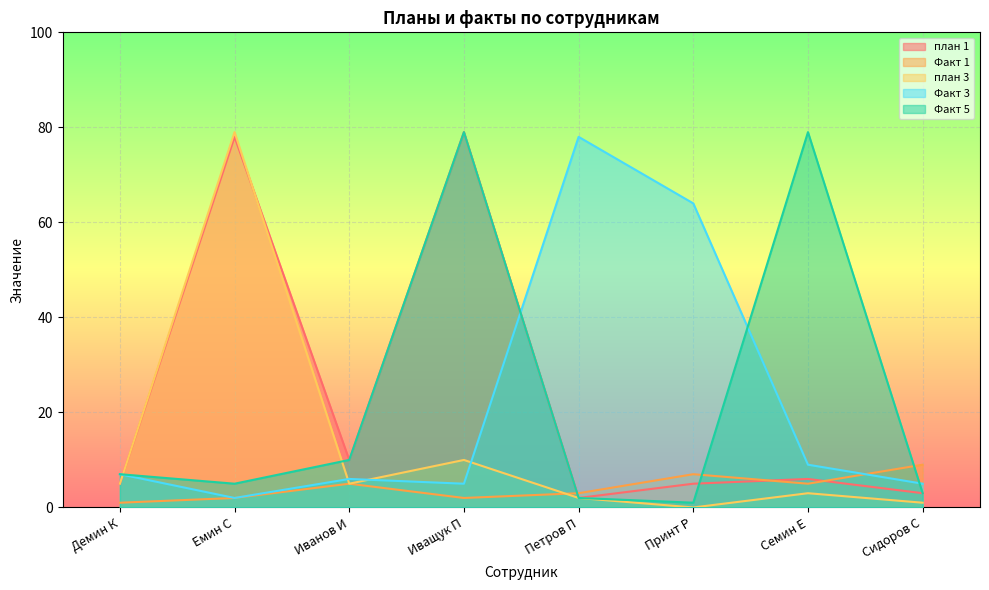

At how many categories does at least one series exceed 36?

5